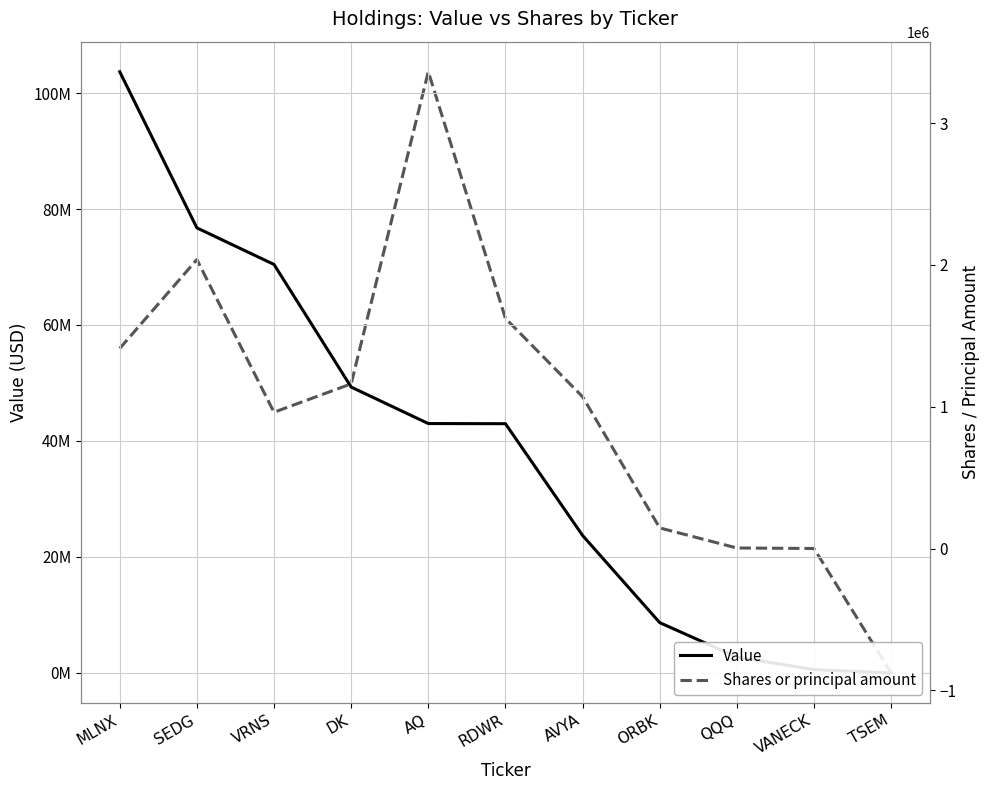

Where does the Value series first go above 42981000?

MLNX